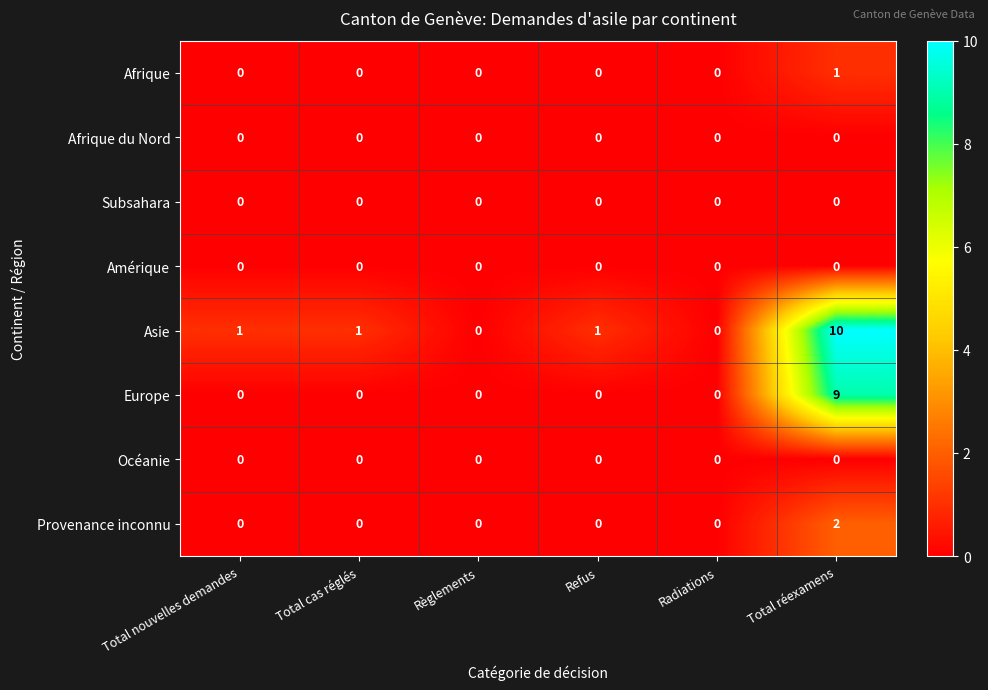

Which series has the largest total across all categories?

Asie